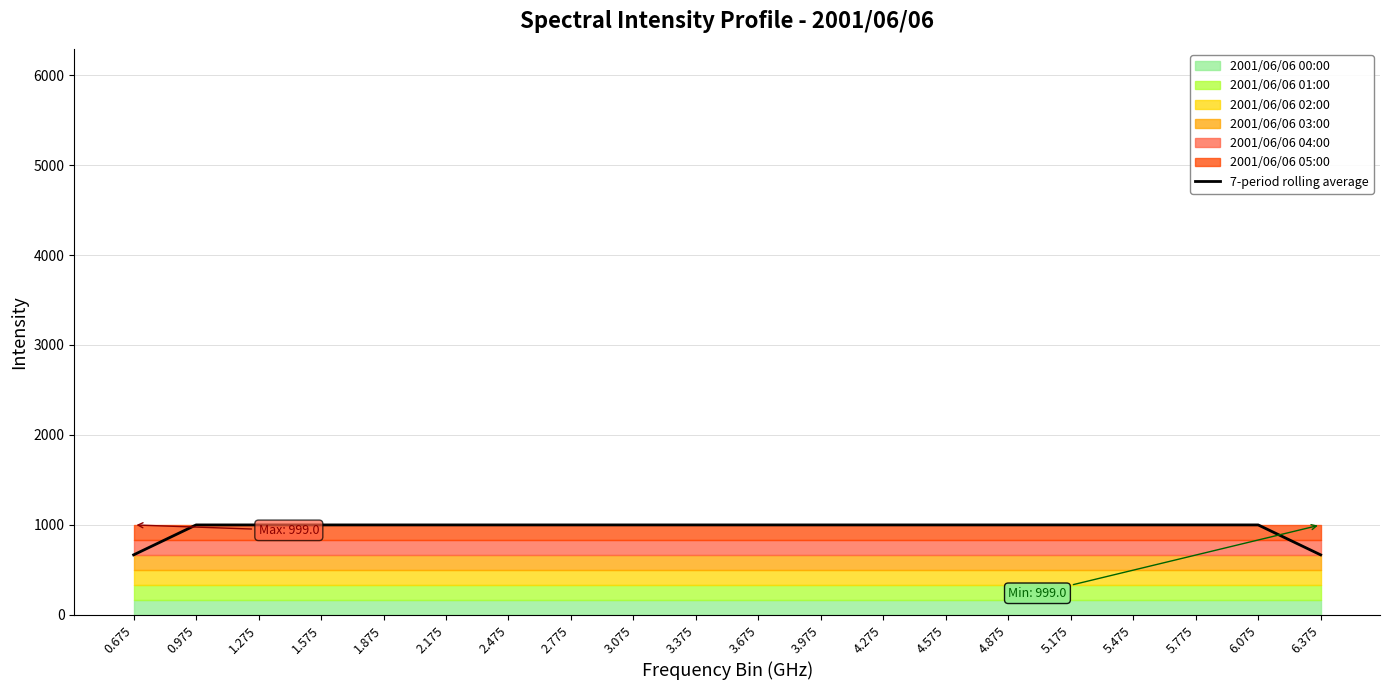

What position from the left is 3.975?

12